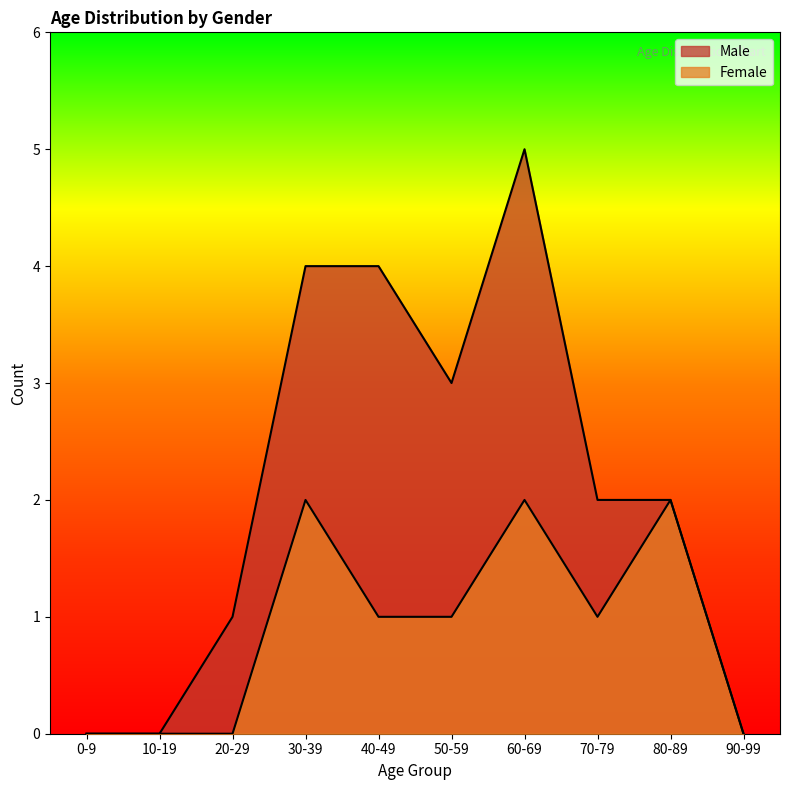

What is the label of the 2nd point from the right?

80-89